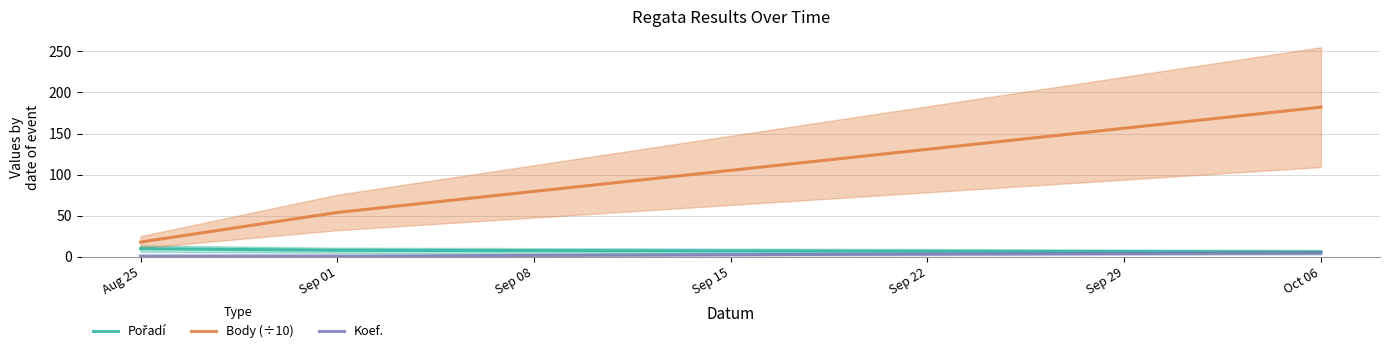

Is it true that Body (÷10) equals 9.7 at Aug 25?

False